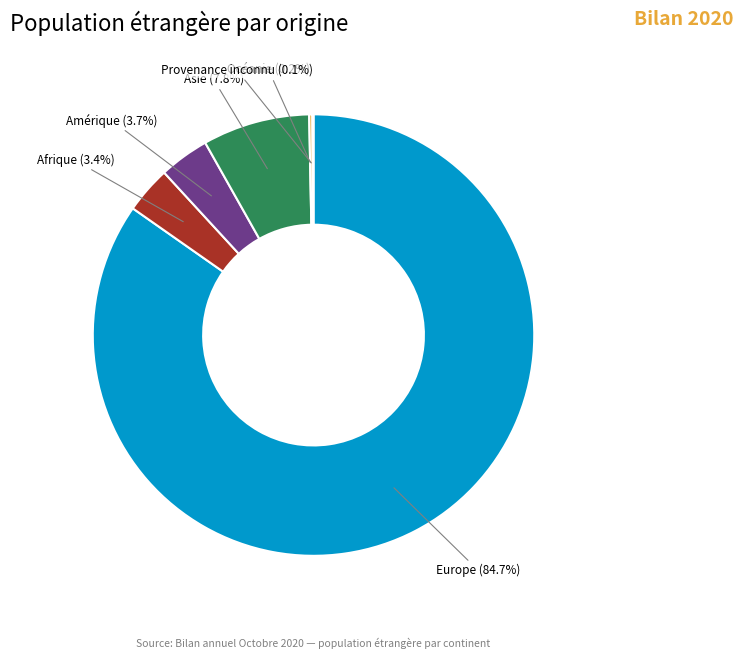

Which category has the biggest portion of the pie?

Europe